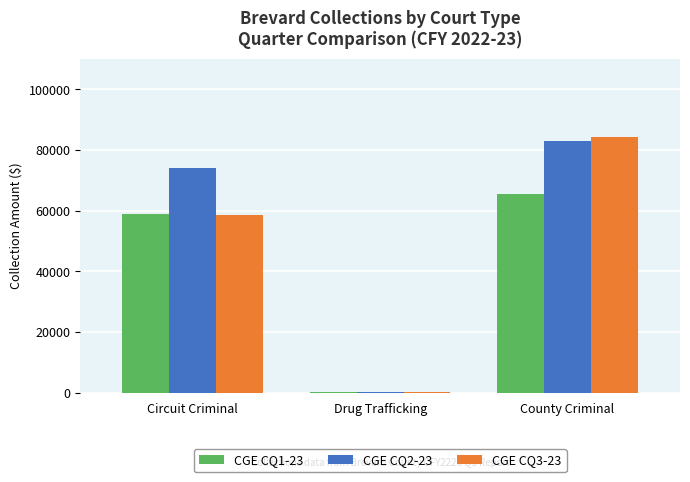

Reading left to right, list all the values displayed in this chart.

CGE CQ1-23: 59057.6	176.0	65551.1
CGE CQ2-23: 73994.0	198.0	83085.1
CGE CQ3-23: 58465.7	151.0	84223.3